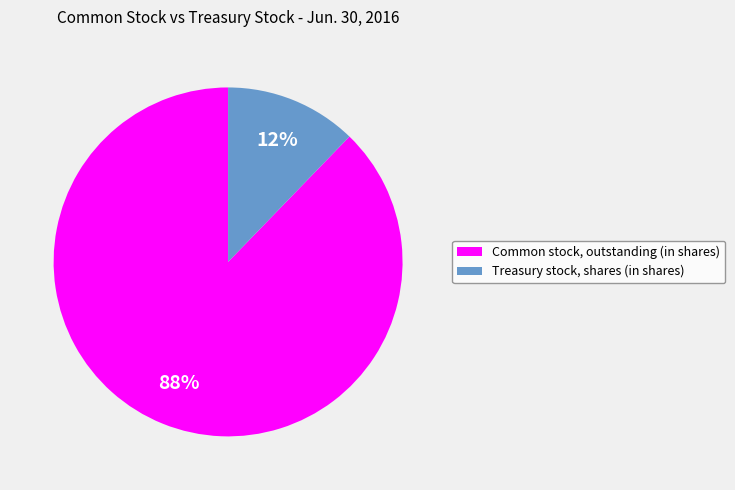

The Treasury stock, shares (in shares) slice represents 12% of the pie. True or false?

True